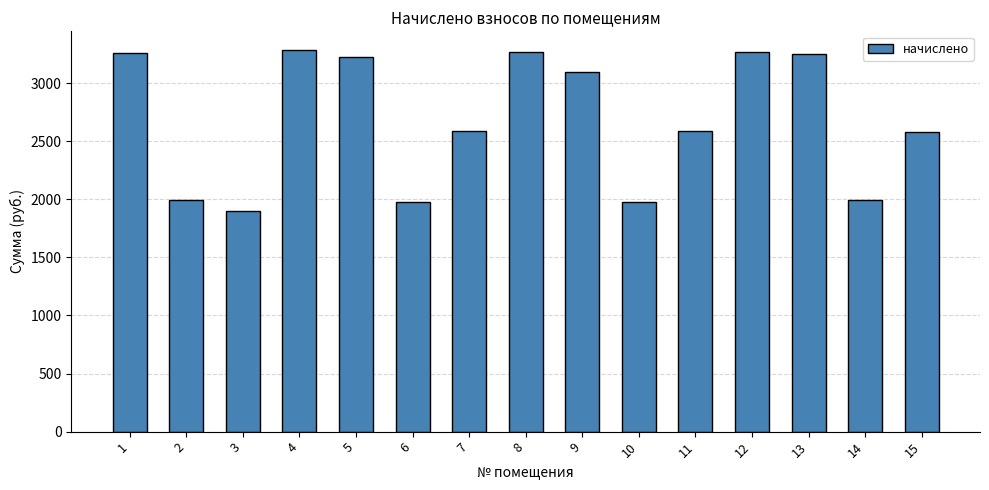

Which has a higher value, 9 or 3?

9